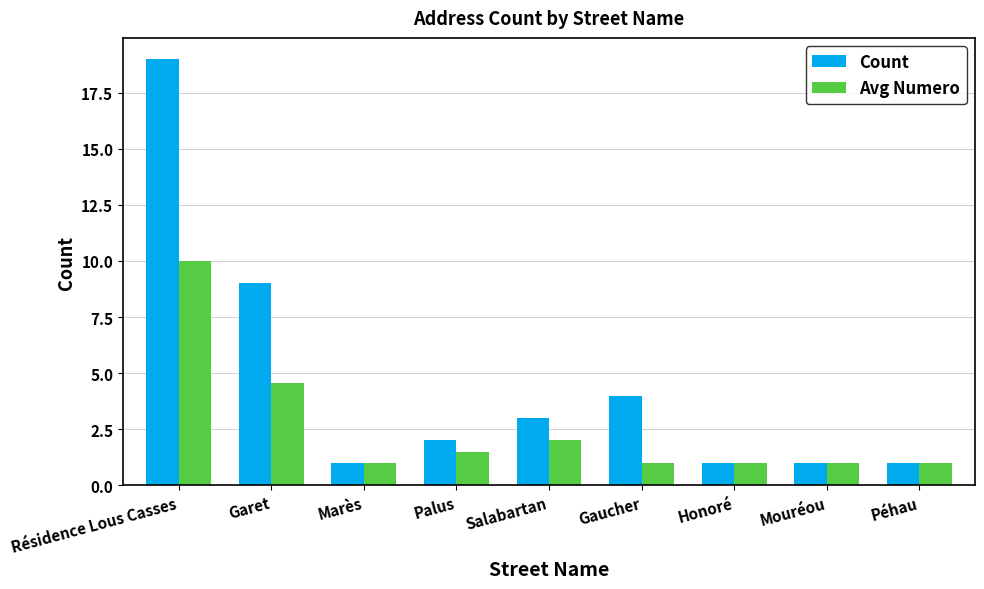

At which category is the sum across all series the highest?

Résidence Lous Casses